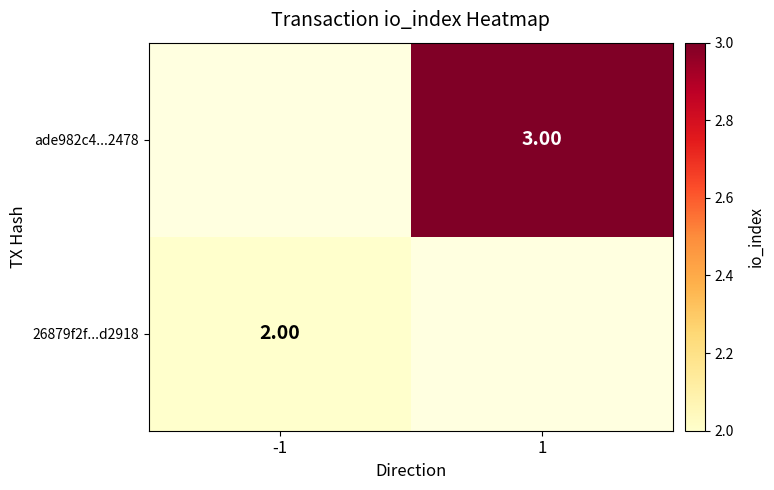

Count the number of categories in the chart.

2